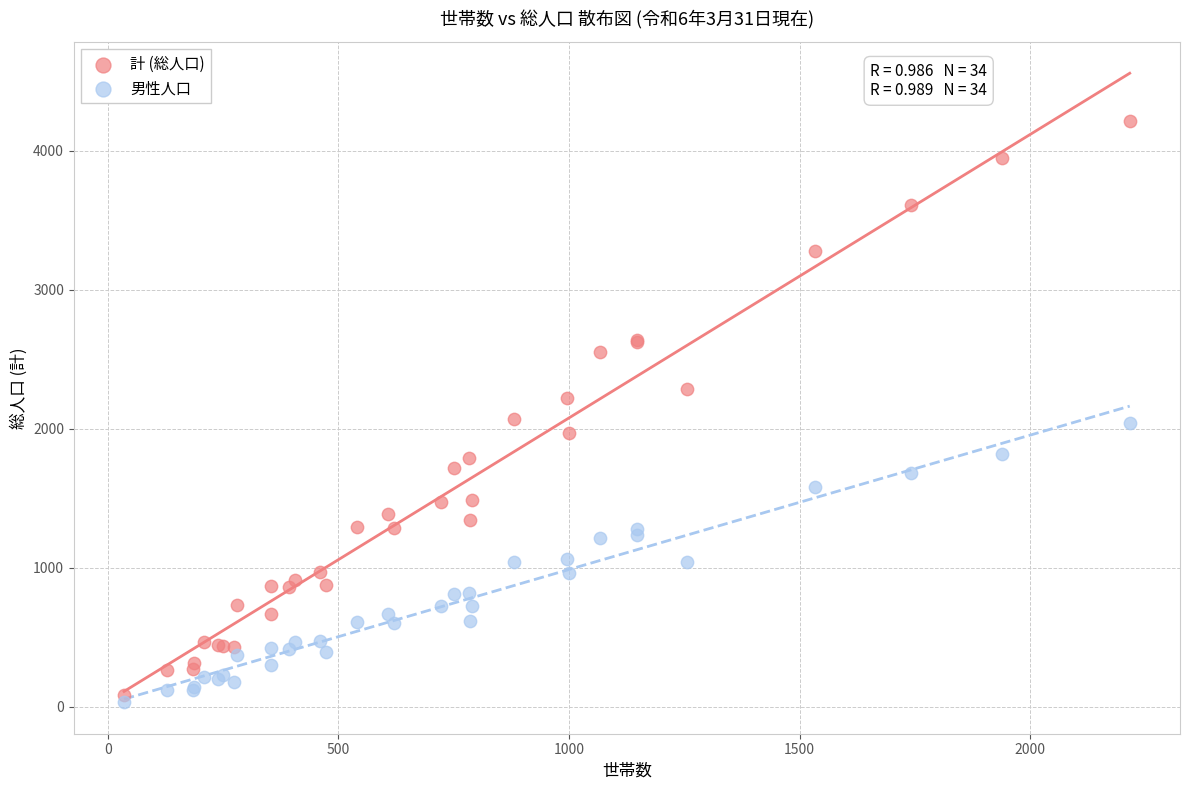

What are all the series names shown in the legend?

計 (総人口), 男性人口